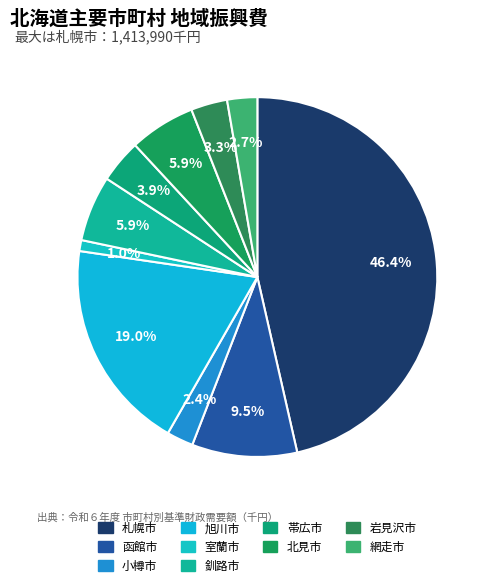

To the nearest percent, what is the difference between the 帯広市 and 函館市 slice percentages?

6%